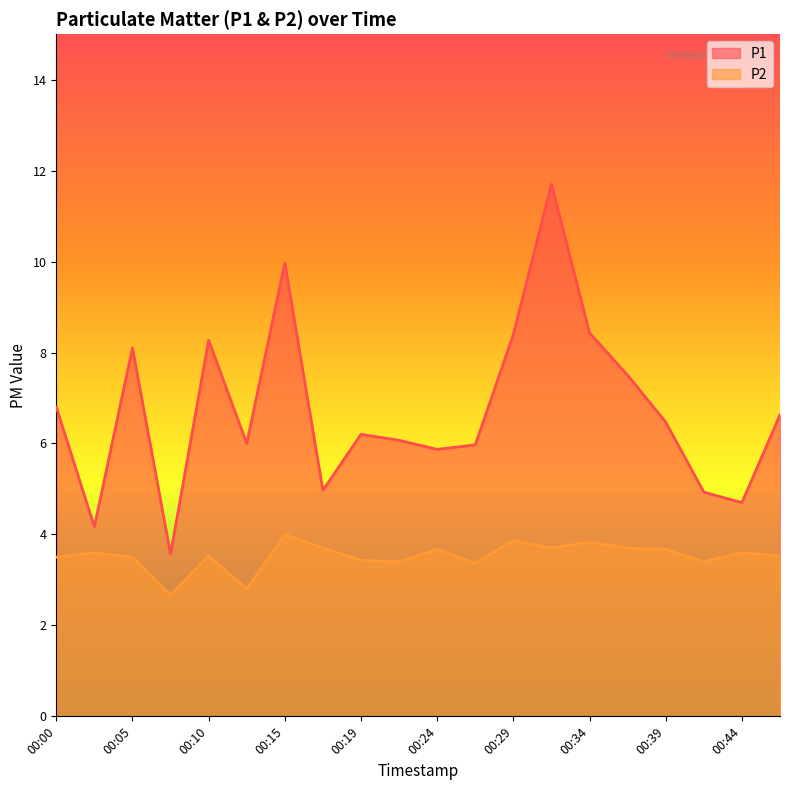

What is the value of the P1 point at the 14th from the left?

11.7